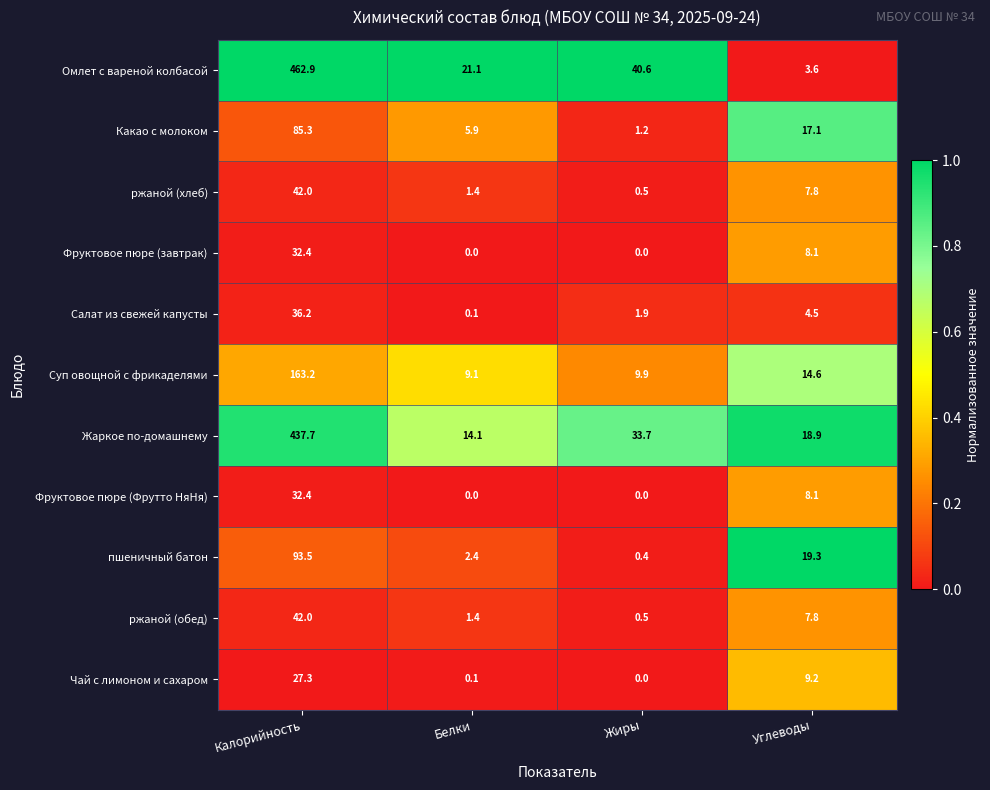

What is the total value across all series at Белки?

55.6